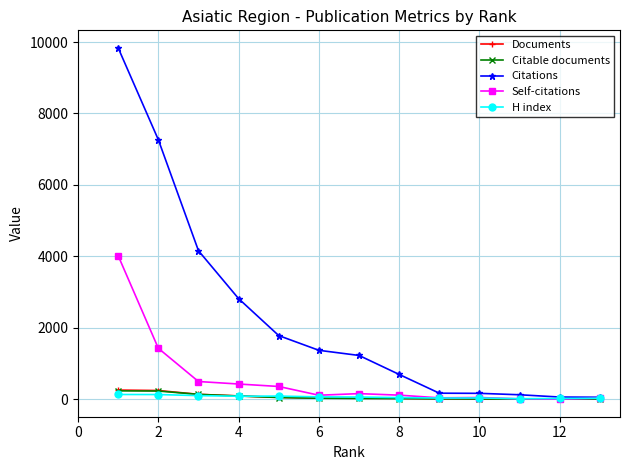

What is the average value of the Documents series?

67